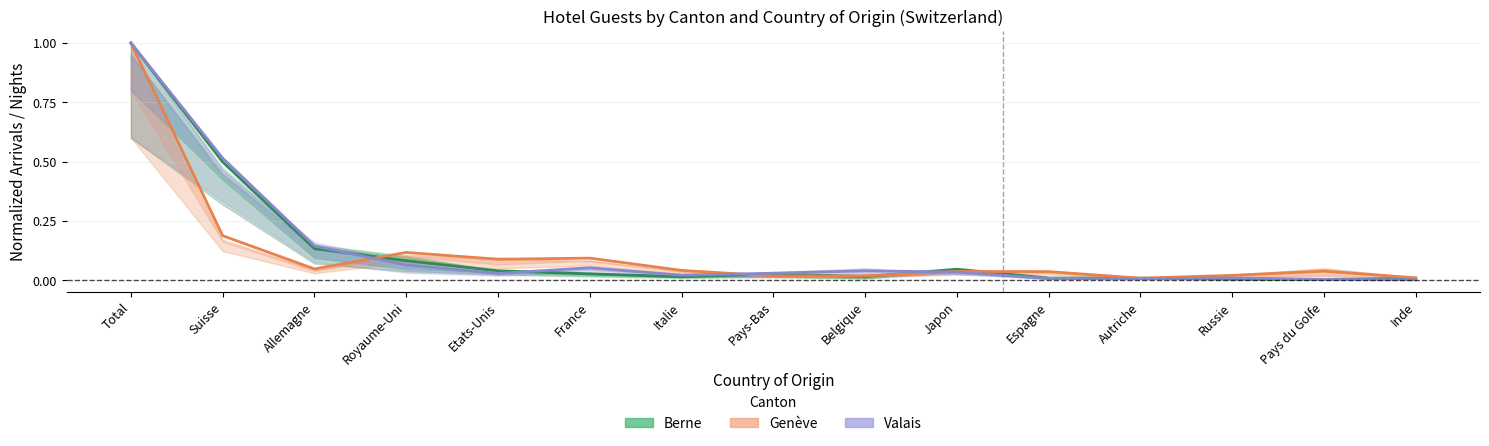

The value of Valais at Etats-Unis is 0.0. True or false?

True